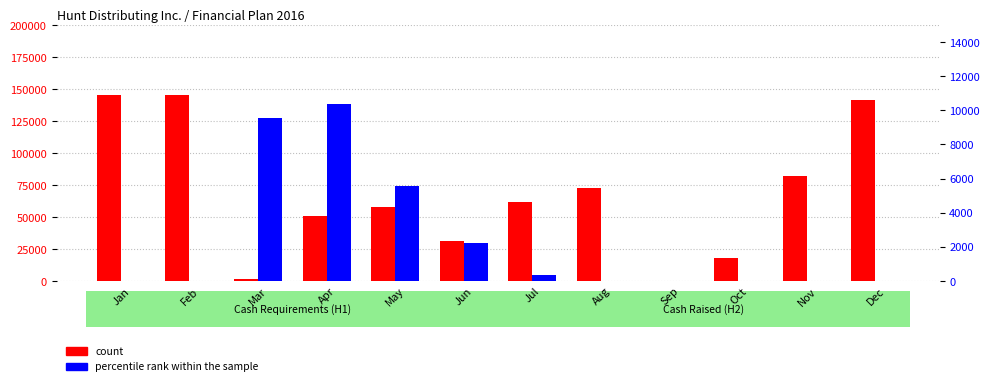

At which category does the chart reach its peak across all series?

Jan